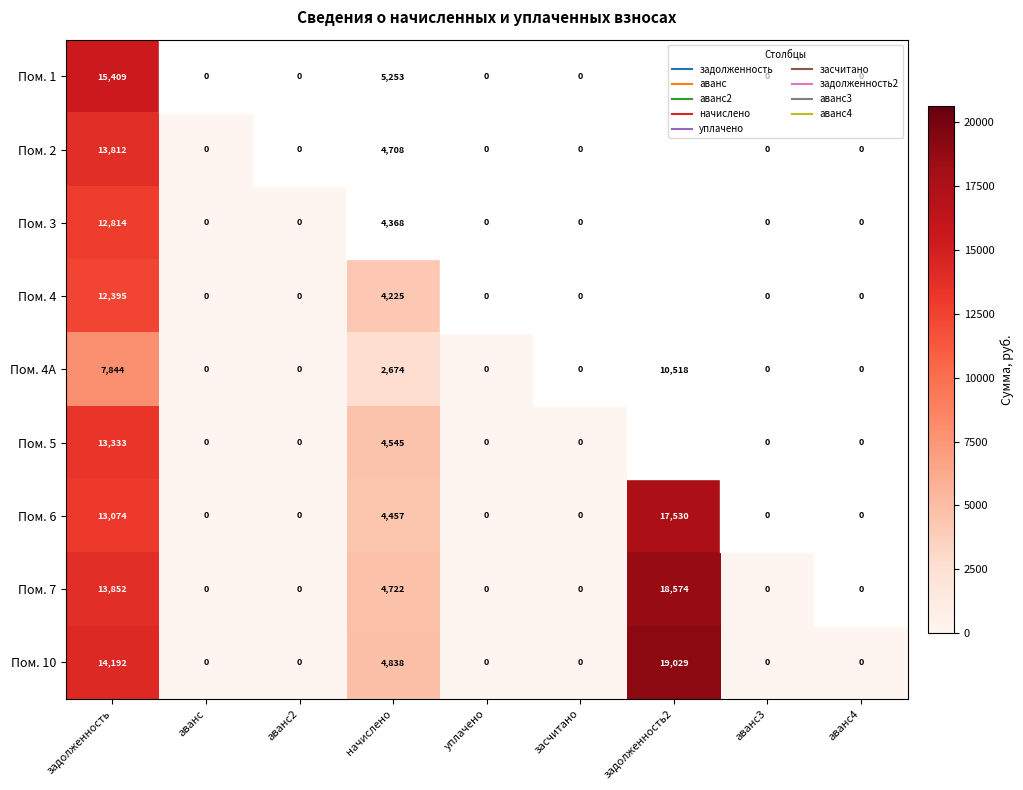

How many data points does each series have?

9